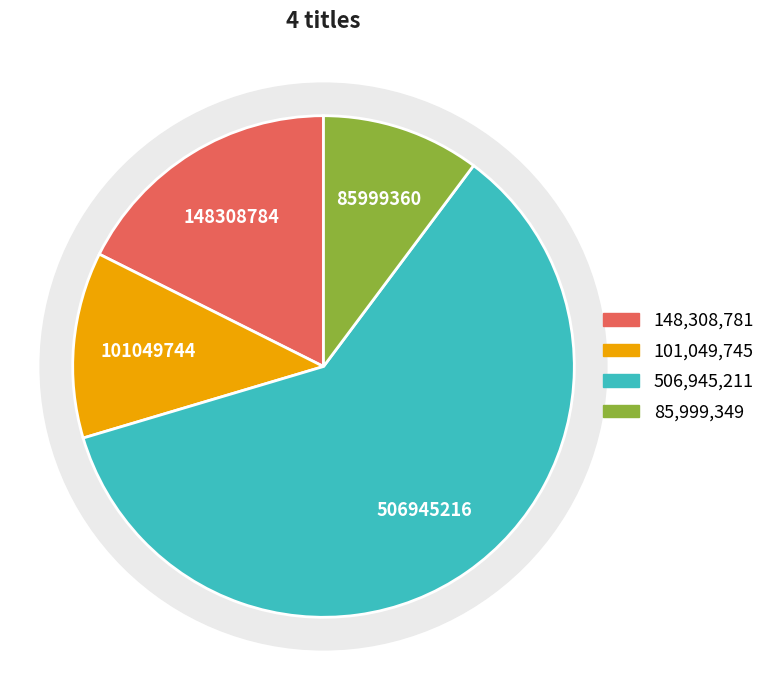

Is it true that Winger is 3% of the pie?

False